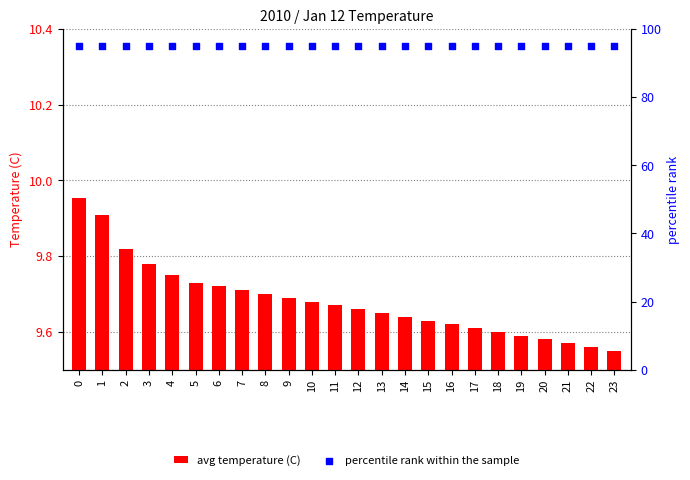

Which series reaches the maximum Y coordinate?

percentile rank within the sample